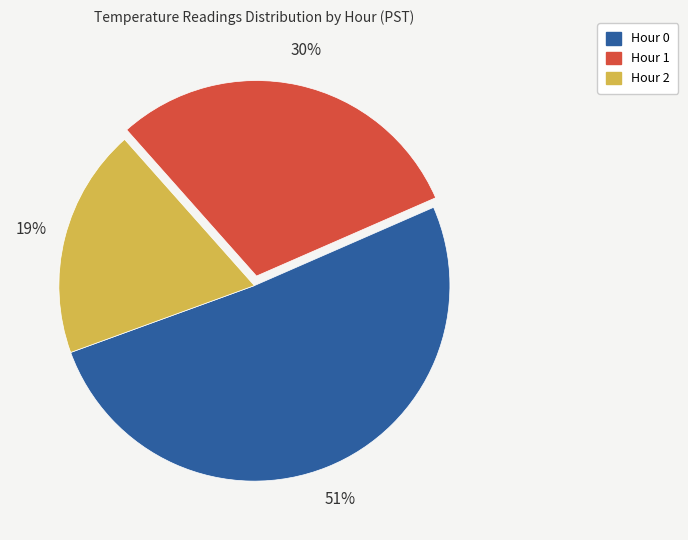

What is the largest slice in the pie chart?

Hour 0